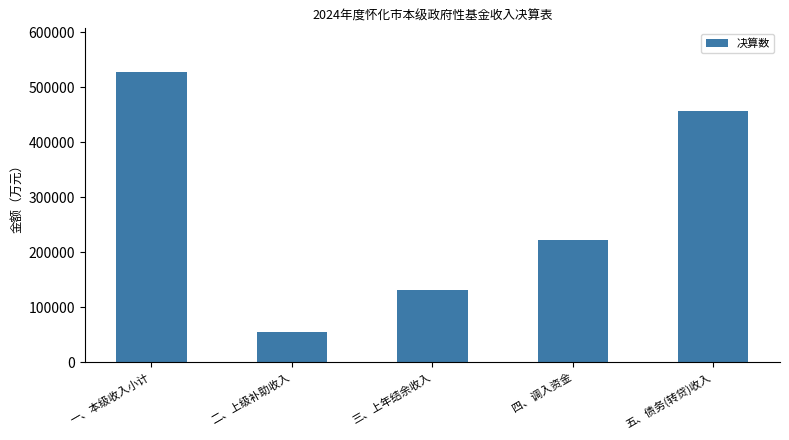

Read the value at 五、债务(转贷)收入, to the nearest 10.

457010